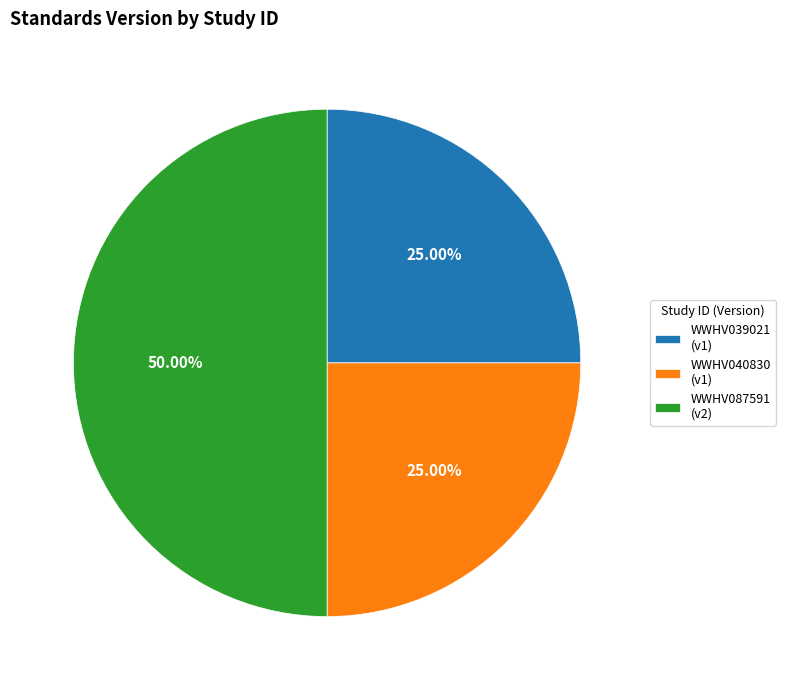

What is the ratio of the value at WWHV087591 (v2) to the value at WWHV040830 (v1)?

2.0